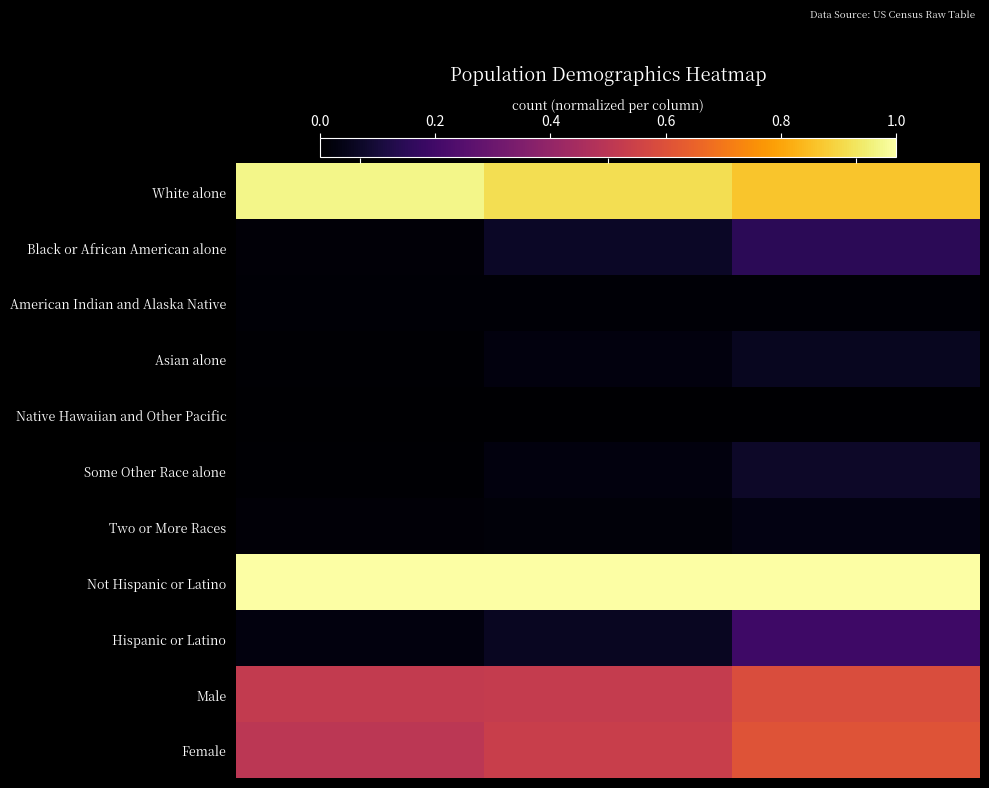

Reading left to right, list all the values displayed in this chart.

White alone: This Area=1.0	Wisconsin=0.9	National=0.9
Black or African American alone: This Area=0.0	Wisconsin=0.1	National=0.1
American Indian and Alaska Native: This Area=0.0	Wisconsin=0.0	National=0.0
Asian alone: This Area=0.0	Wisconsin=0.0	National=0.1
Native Hawaiian and Other Pacific: This Area=0.0	Wisconsin=0.0	National=0.0
Some Other Race alone: This Area=0.0	Wisconsin=0.0	National=0.1
Two or More Races: This Area=0.0	Wisconsin=0.0	National=0.0
Not Hispanic or Latino: This Area=1.0	Wisconsin=1.0	National=1.0
Hispanic or Latino: This Area=0.0	Wisconsin=0.1	National=0.2
Male: This Area=0.5	Wisconsin=0.5	National=0.6
Female: This Area=0.5	Wisconsin=0.5	National=0.6